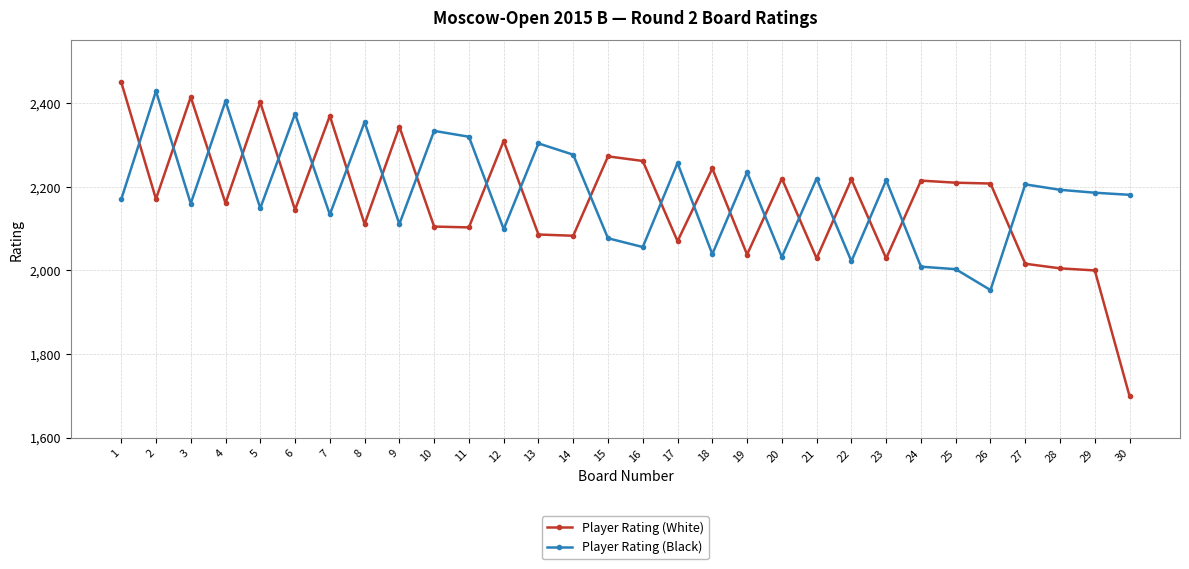

What is the minimum value shown in the chart?

1699